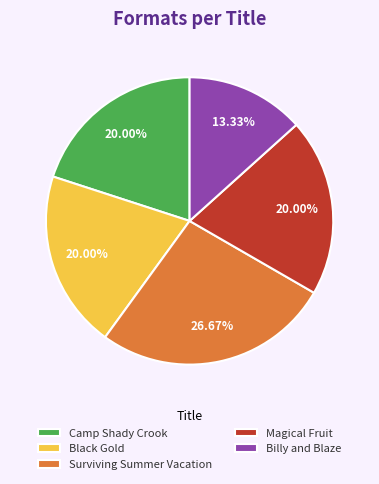

To the nearest percent, what is the combined percentage of Surviving Summer Vacation and Billy and Blaze?

40%